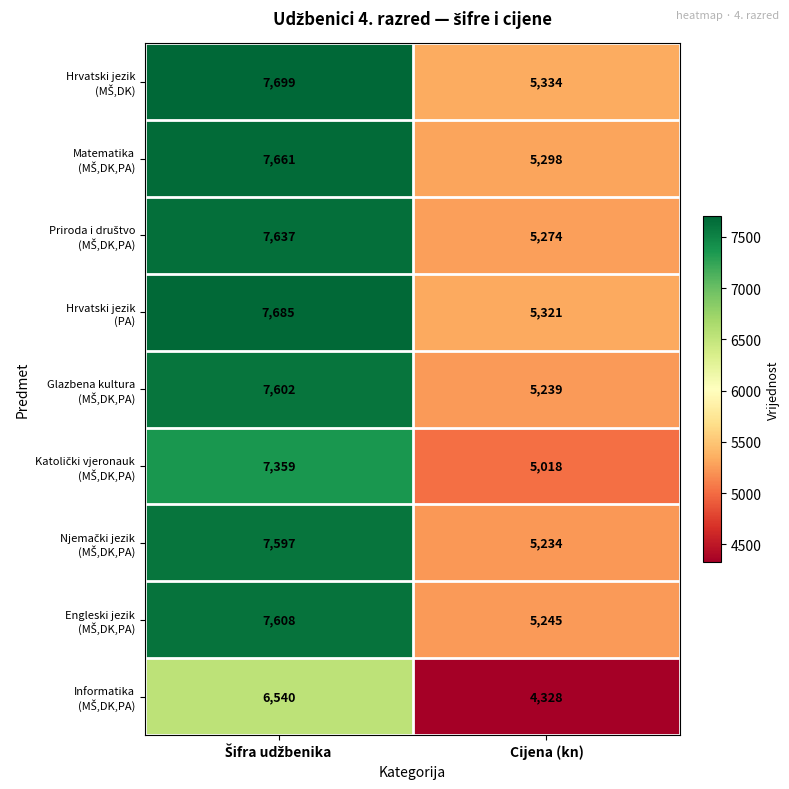

How many data points does each series have?

2